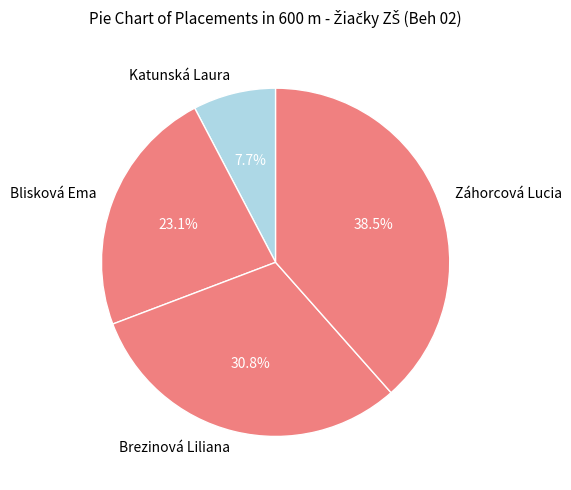

To the nearest percent, what percentage of the pie is Katunská Laura?

8%